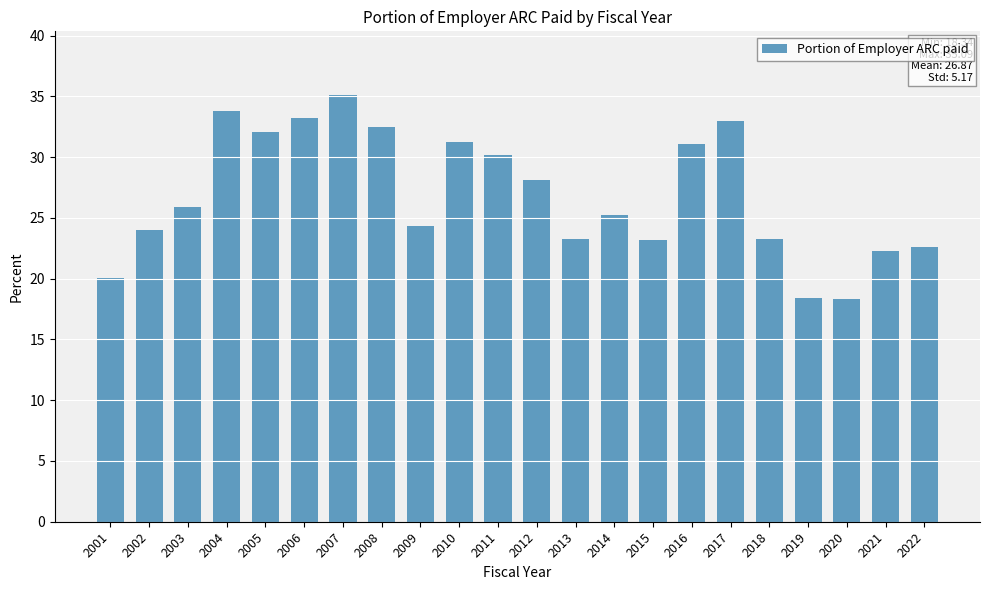

Where does the data first go above 25?

2003